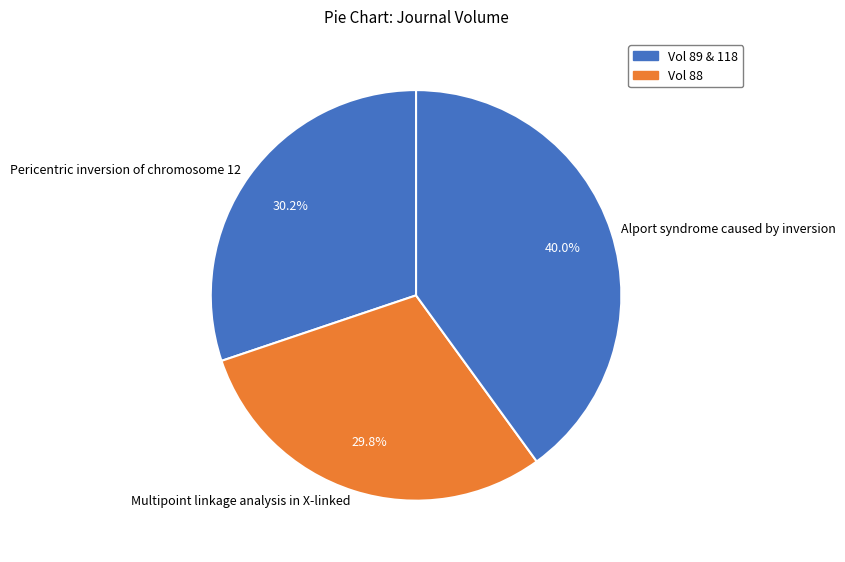

Does Multipoint linkage analysis in X-linked represent more than half of the total?

No